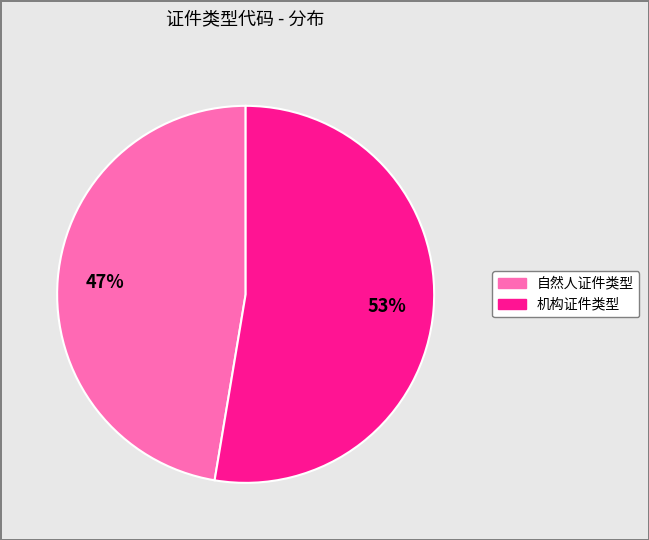

Is there any slice that represents more than half of the pie?

Yes